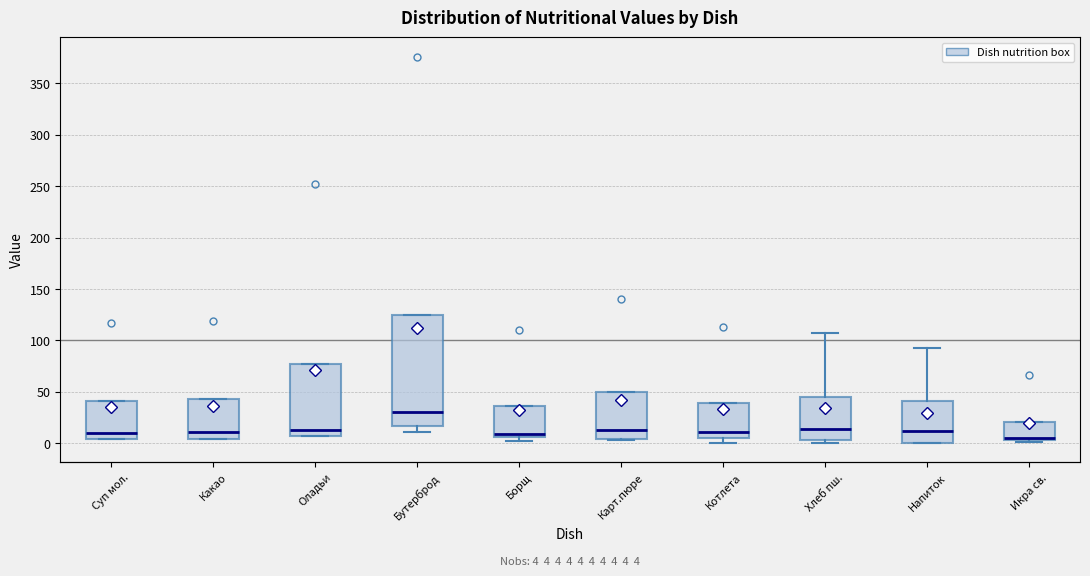

Comparing the boxes themselves (not the whiskers), which one is the tallest?

Бутерброд